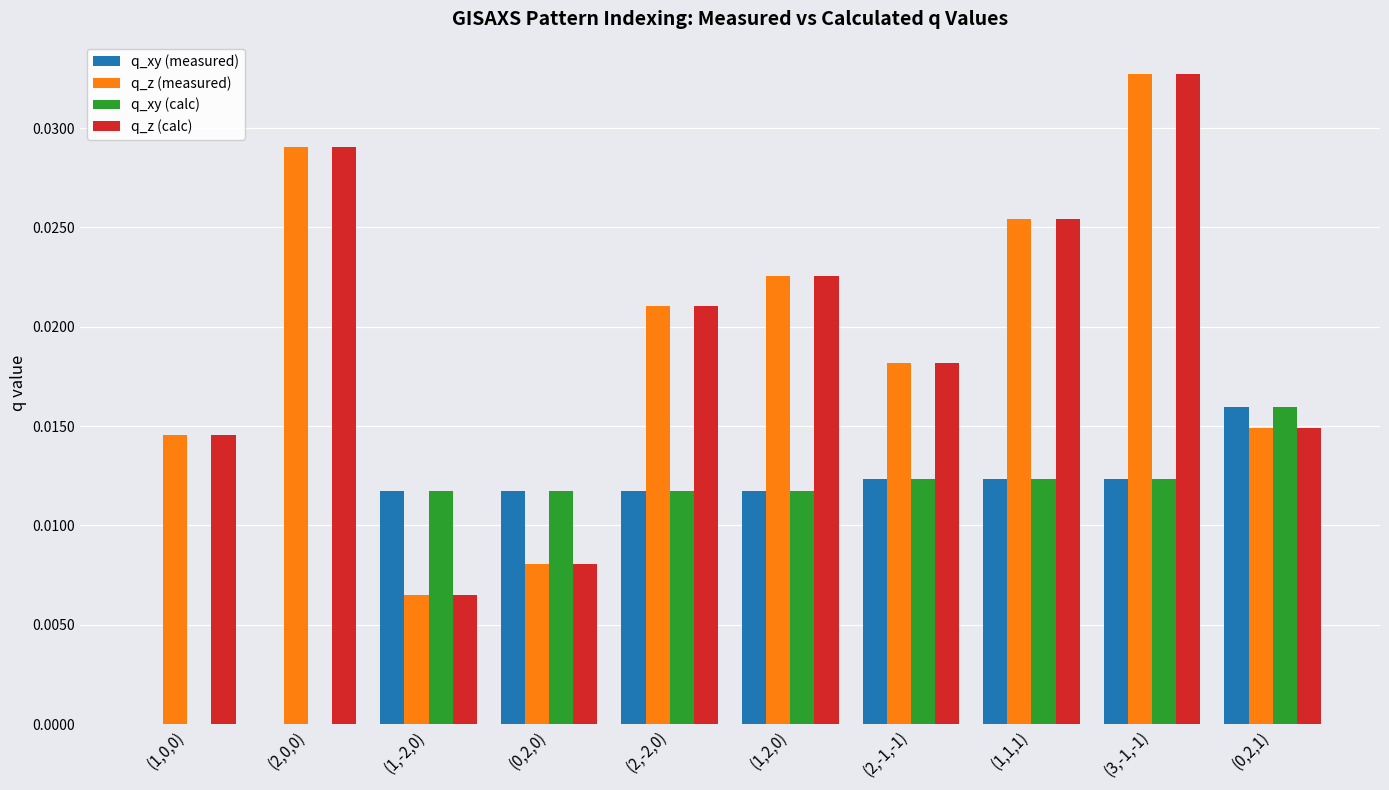

At which label does q_z (measured) reach its peak?

(3,-1,-1)